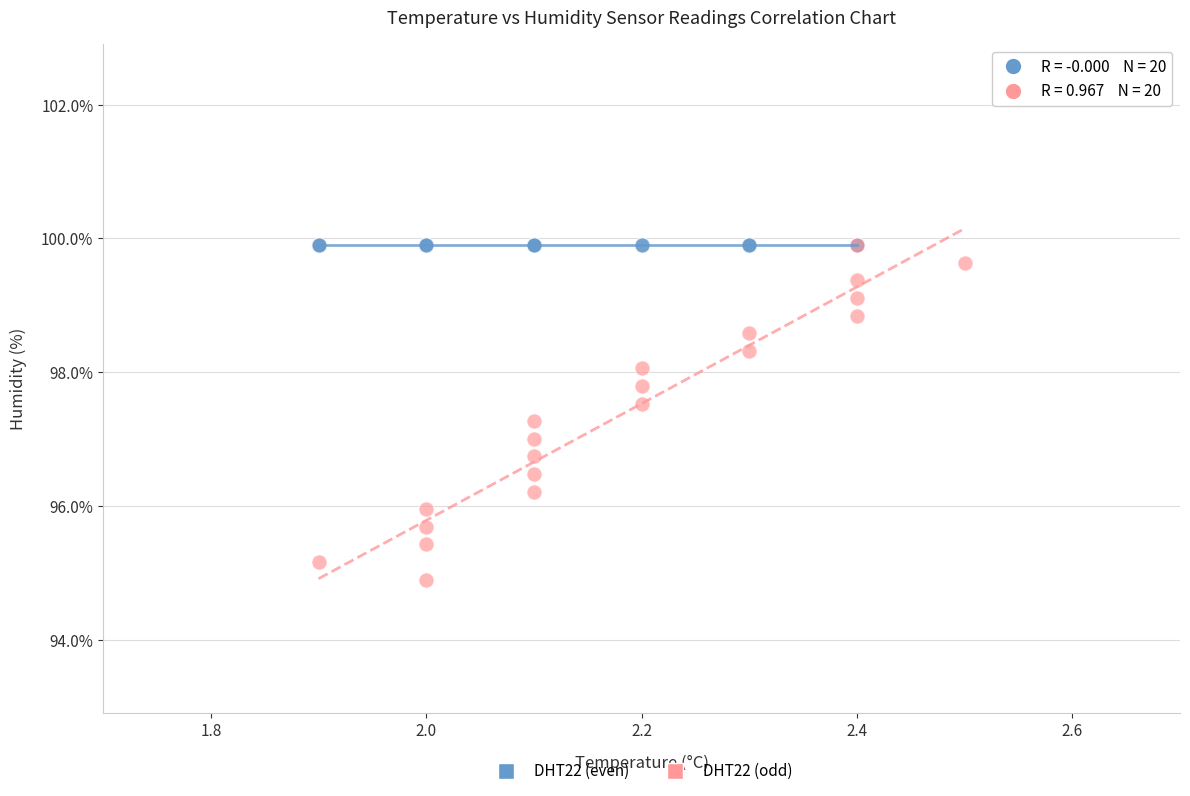

Which series reaches the minimum Y coordinate?

DHT22 (odd)